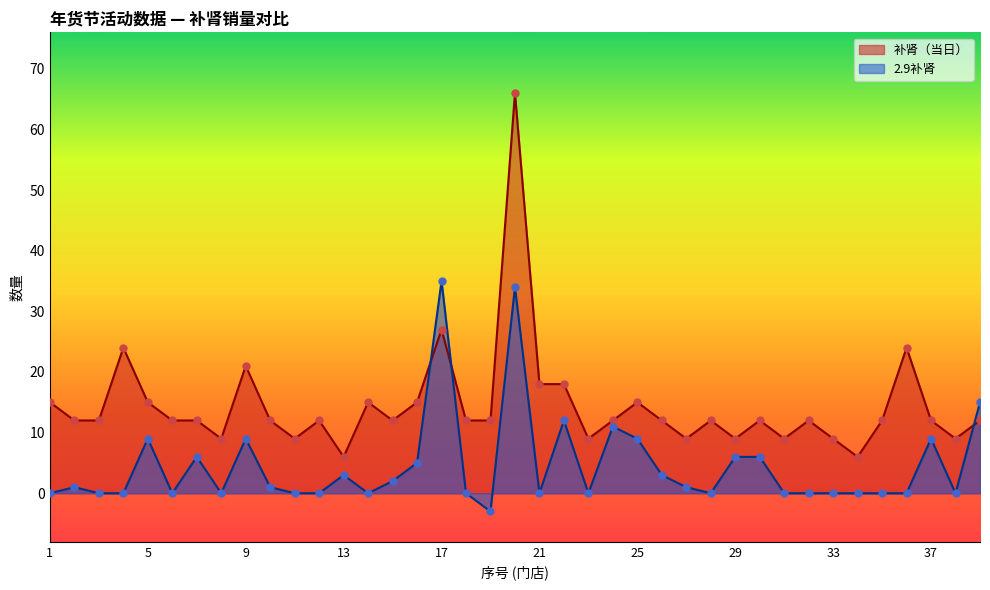

At which category is the sum across all series the highest?

20